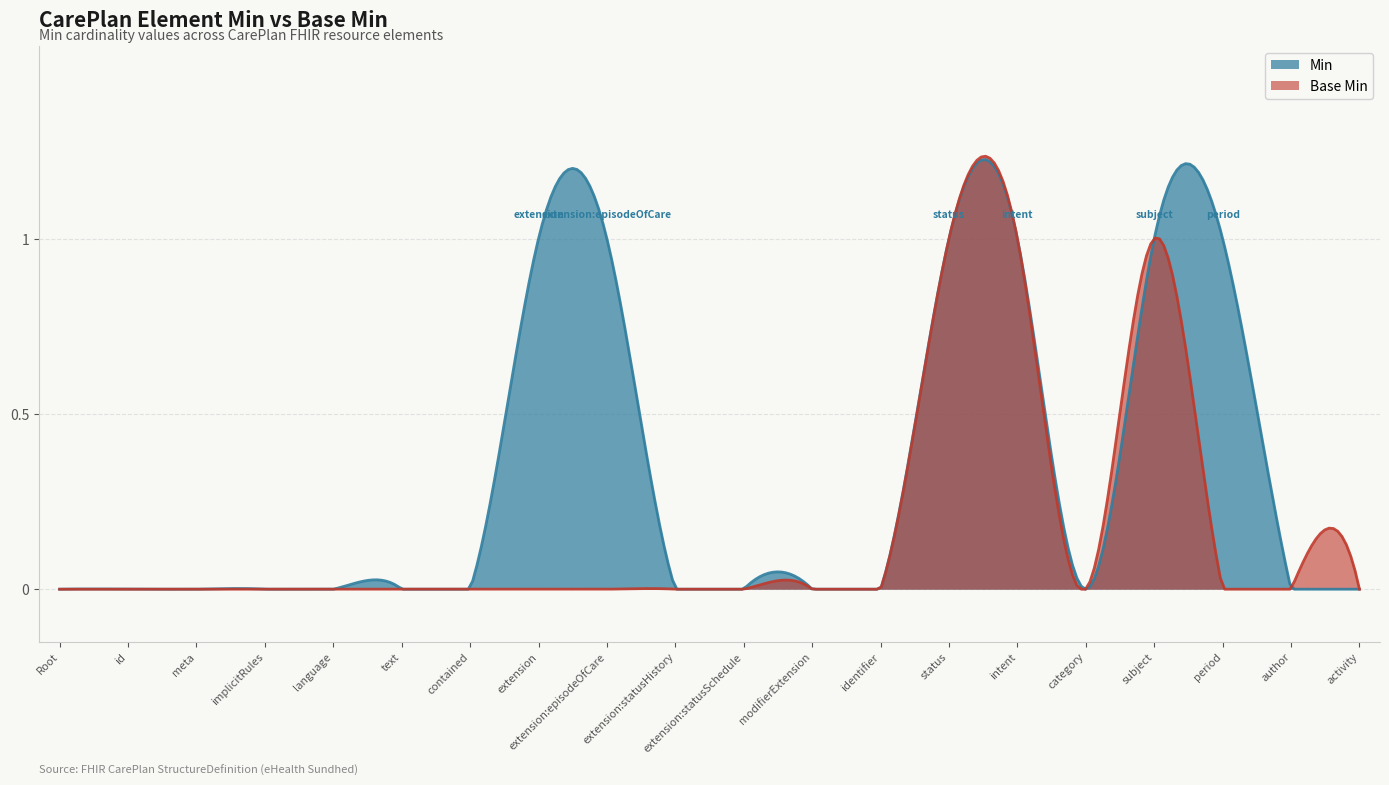

Reading left to right, what are all the values shown in this chart?

Min: CarePlan=0	CarePlan.id=0	CarePlan.meta=0	CarePlan.implicitRules=0	CarePlan.language=0	CarePlan.text=0	CarePlan.contained=0	CarePlan.extension=1	CarePlan.extension:episodeOfCare=1	CarePlan.extension:statusHistory=0	CarePlan.extension:statusSchedule=0	CarePlan.modifierExtension=0	CarePlan.identifier=0	CarePlan.status=1	CarePlan.intent=1	CarePlan.category=0	CarePlan.subject=1	CarePlan.period=1	CarePlan.author=0	CarePlan.activity=0
Base Min: CarePlan=0	CarePlan.id=0	CarePlan.meta=0	CarePlan.implicitRules=0	CarePlan.language=0	CarePlan.text=0	CarePlan.contained=0	CarePlan.extension=0	CarePlan.extension:episodeOfCare=0	CarePlan.extension:statusHistory=0	CarePlan.extension:statusSchedule=0	CarePlan.modifierExtension=0	CarePlan.identifier=0	CarePlan.status=1	CarePlan.intent=1	CarePlan.category=0	CarePlan.subject=1	CarePlan.period=0	CarePlan.author=0	CarePlan.activity=0